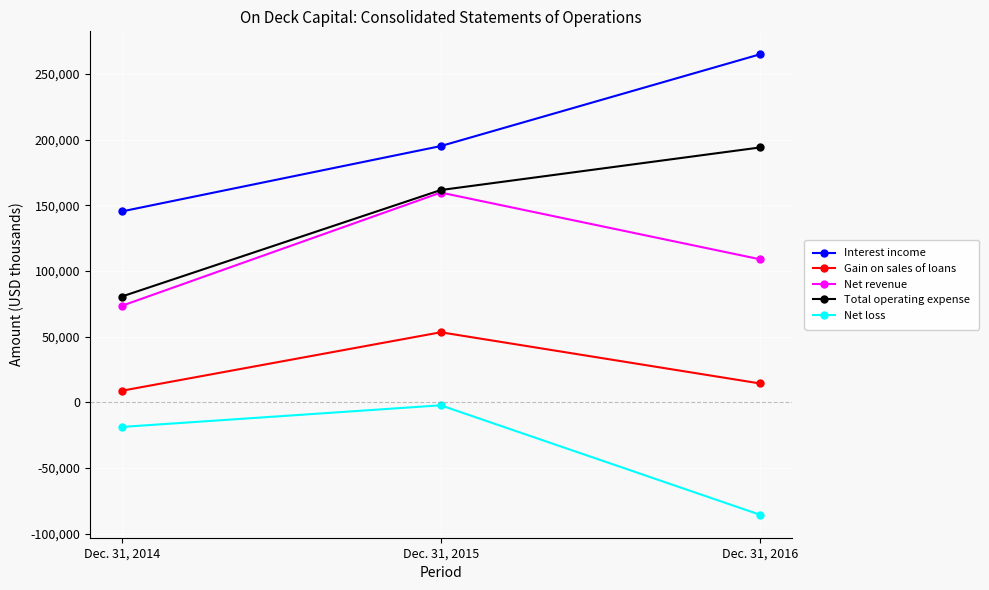

What is the maximum value shown in the chart?

264844